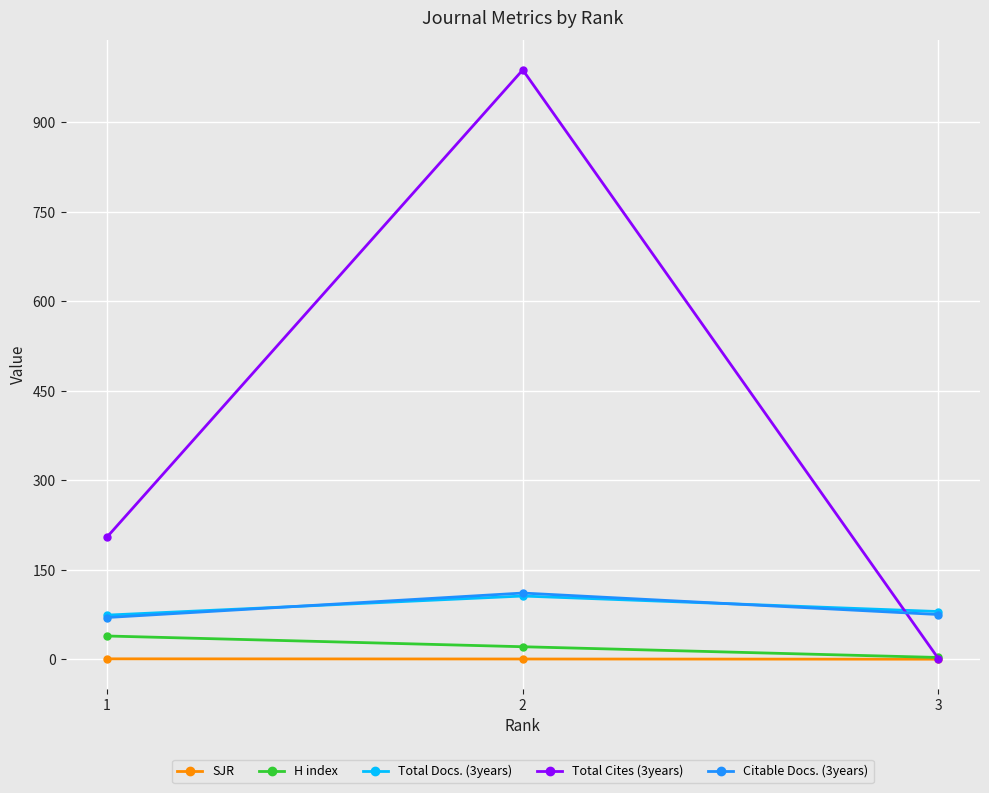

At which category does the chart reach its peak across all series?

2